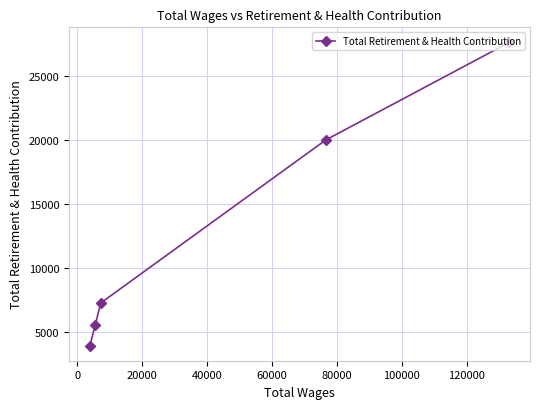

What is the value of the 1st point from the left?

3966